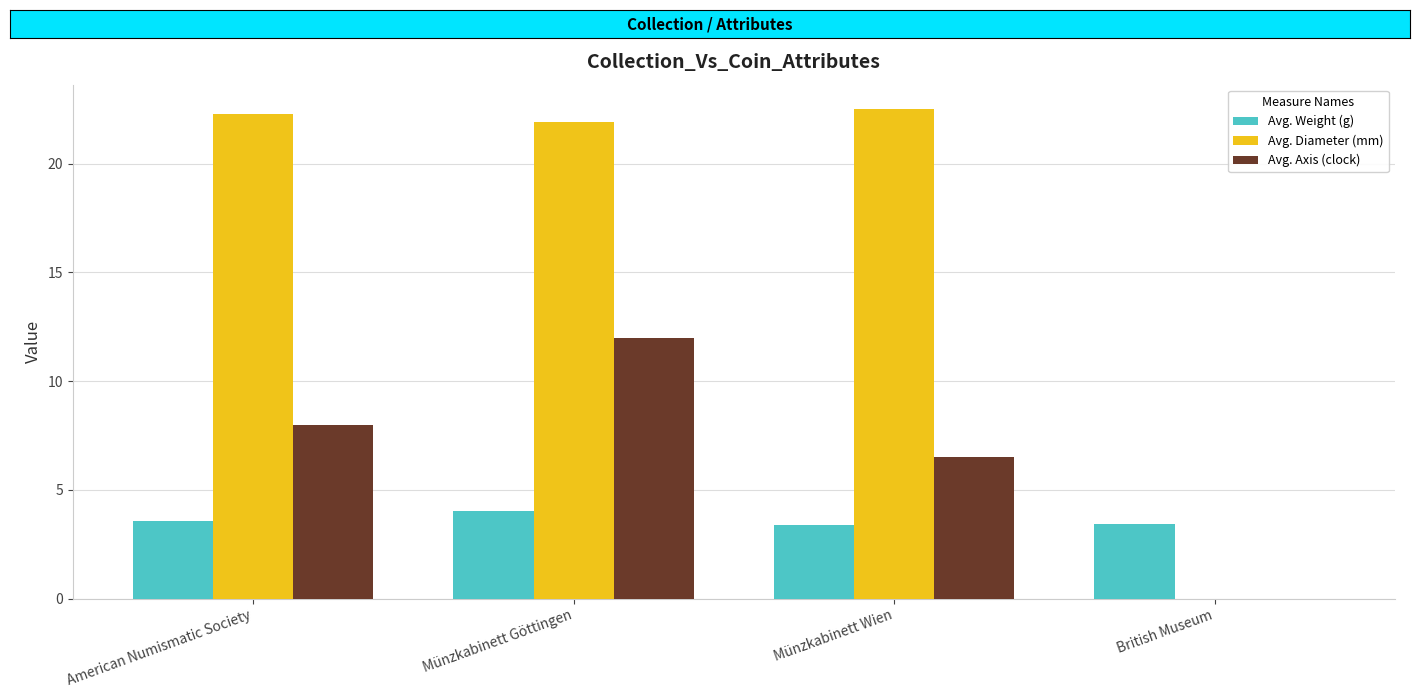

Which series has the largest total across all categories?

Avg. Diameter (mm)